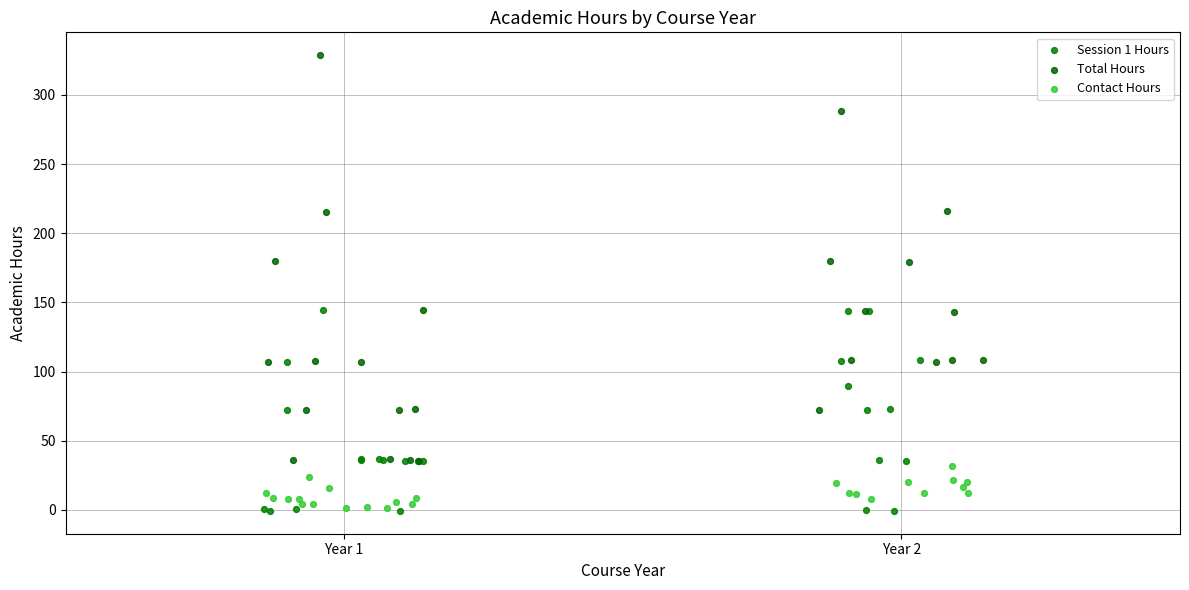

Which series contains the highest Y value?

Total Hours